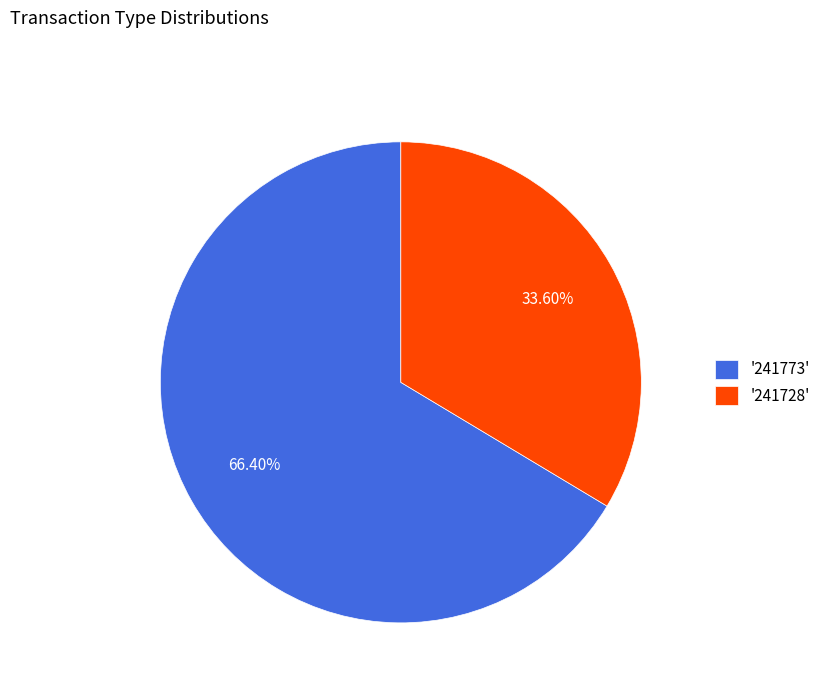

Between '241728' and '241773', which is larger?

'241773'